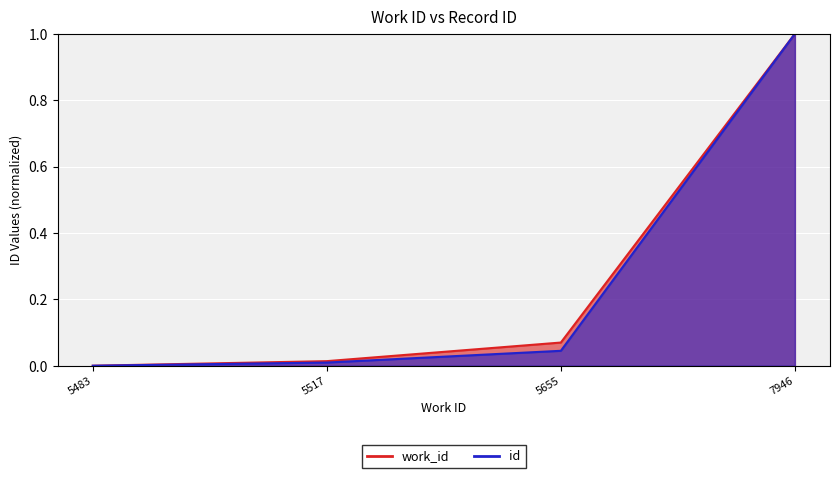

True or false: id has a value of 0.0 at 5483.

True